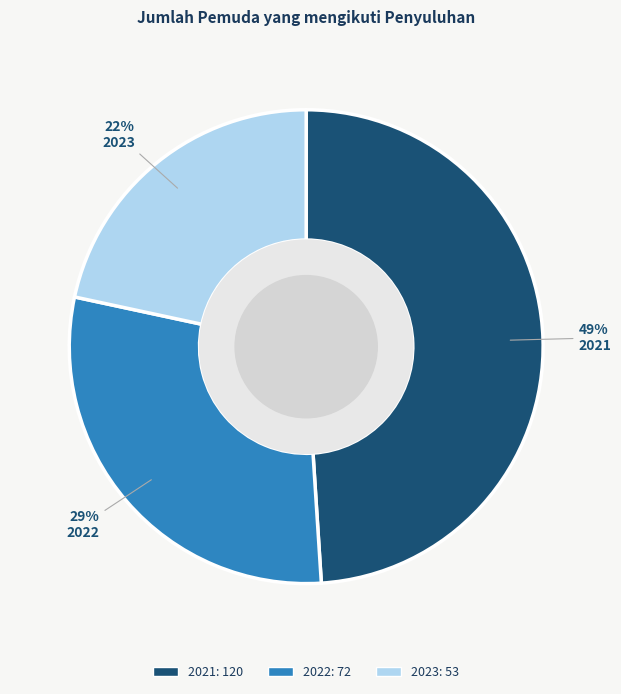

To the nearest percent, what is the difference between the 2021 and 2022 slice percentages?

20%